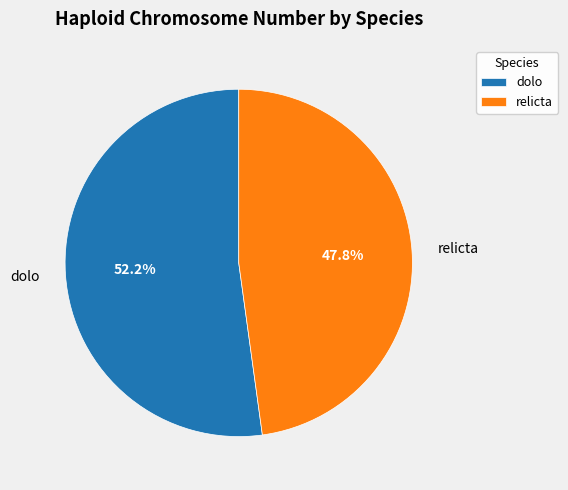

The relicta slice represents 57% of the pie. True or false?

False